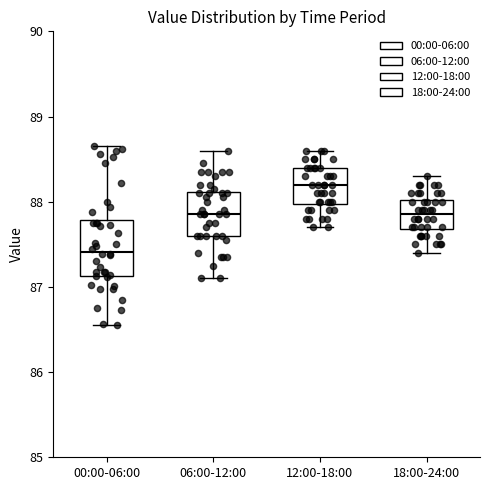

Reading left to right, read every box against the y-axis: the position of its median line, the range the box covers, and the ends of its whiskers. The values are not printed on the chart, so give them approximately, as read against the axis.

00:00-06:00: median 87.4, box 87.1 to 87.8, whiskers 86.6 to 88.7
06:00-12:00: median 87.9, box 87.6 to 88.1, whiskers 87.1 to 88.6
12:00-18:00: median 88.2, box 88.0 to 88.4, whiskers 87.7 to 88.6
18:00-24:00: median 87.9, box 87.7 to 88.0, whiskers 87.4 to 88.3